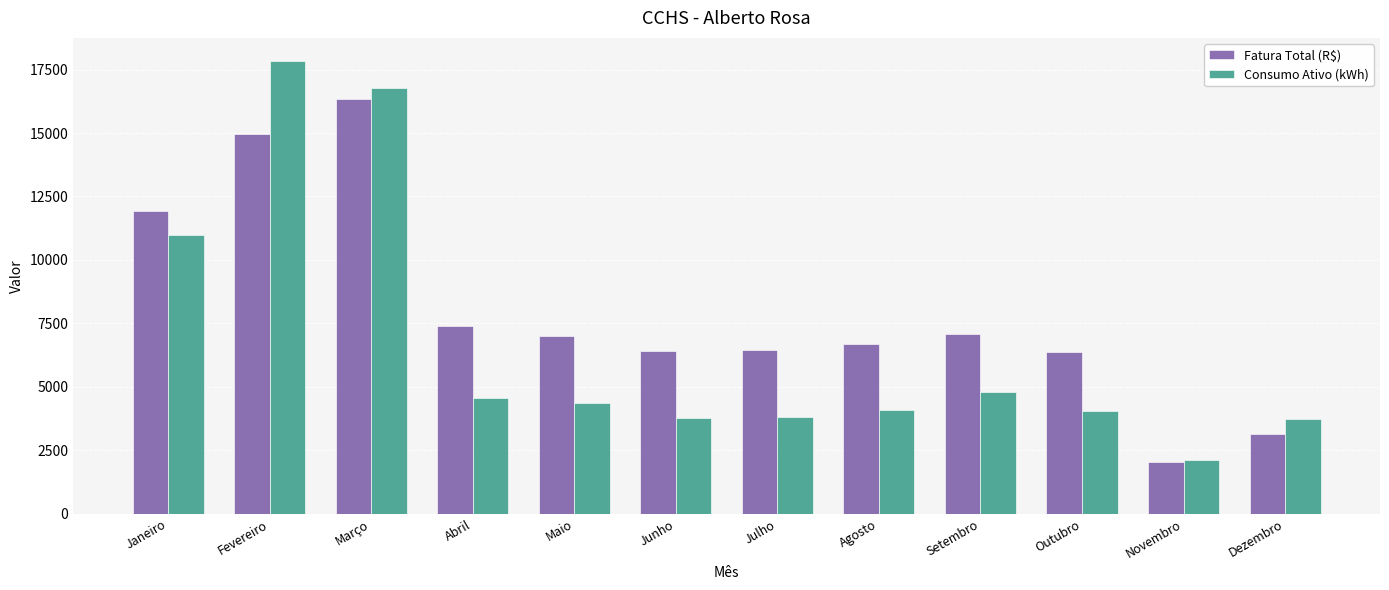

Read the Consumo Ativo (kWh) value at Maio.

4370.0